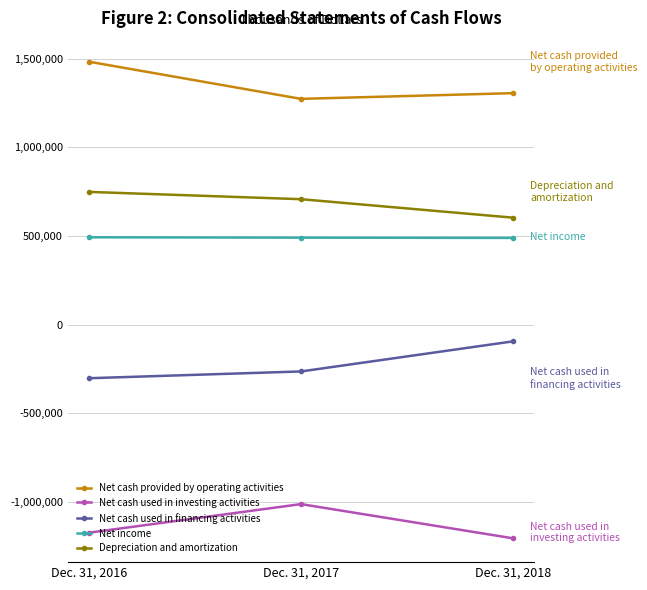

Which label corresponds to the largest value in the chart?

Dec. 31, 2016